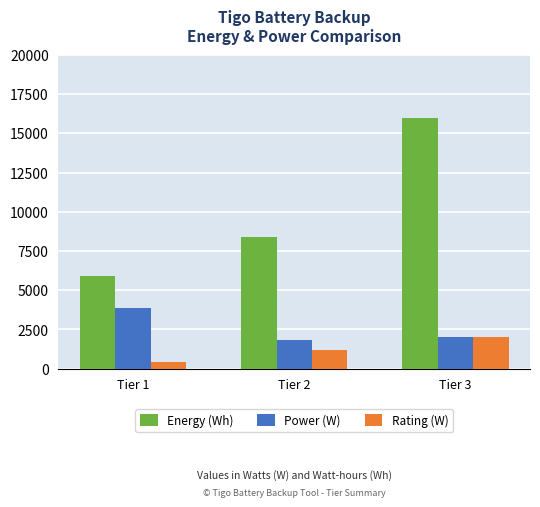

Rank the series by their maximum value, from lowest to highest.

Rating (W), Power (W), Energy (Wh)